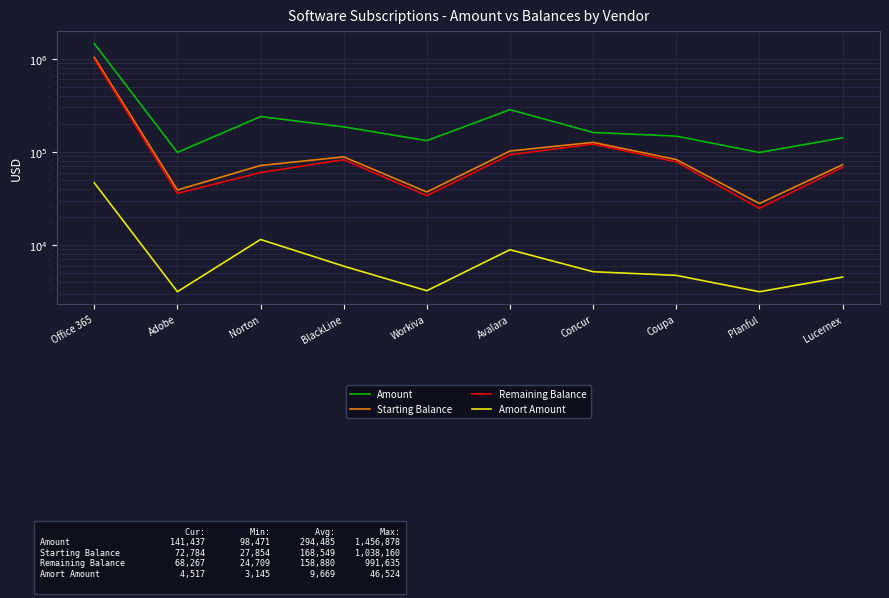

Where does the Starting Balance series first go above 82638?

Office 365